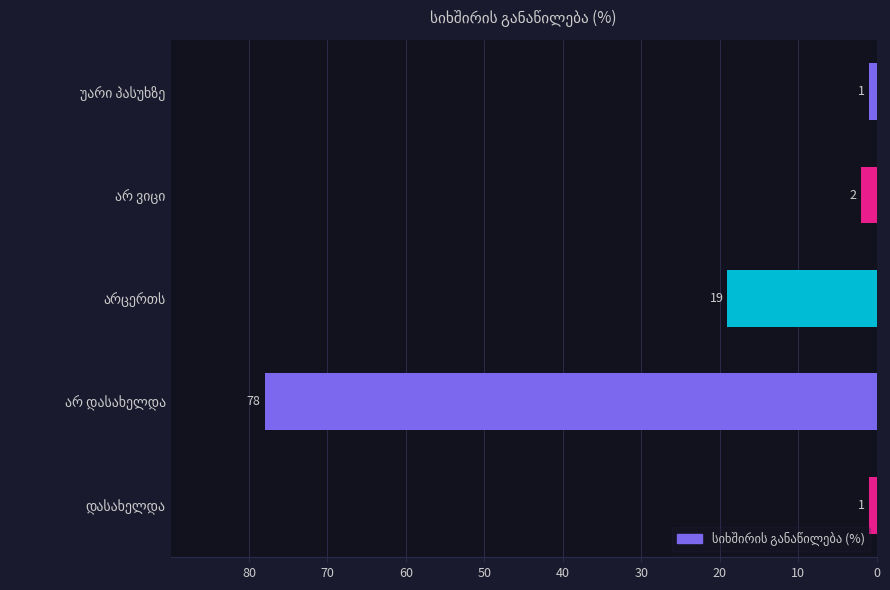

Reading top to bottom, extract all data points from this chart.

1	2	19	78	1